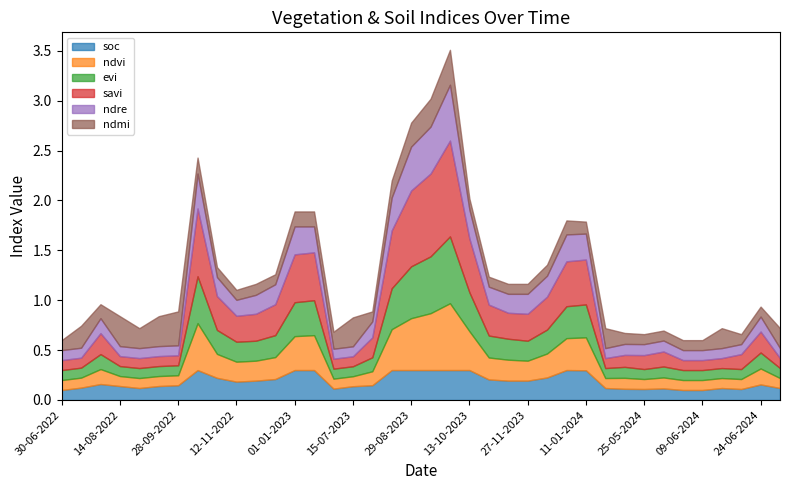

What is the total value across all series at 12-12-2022?

1.3